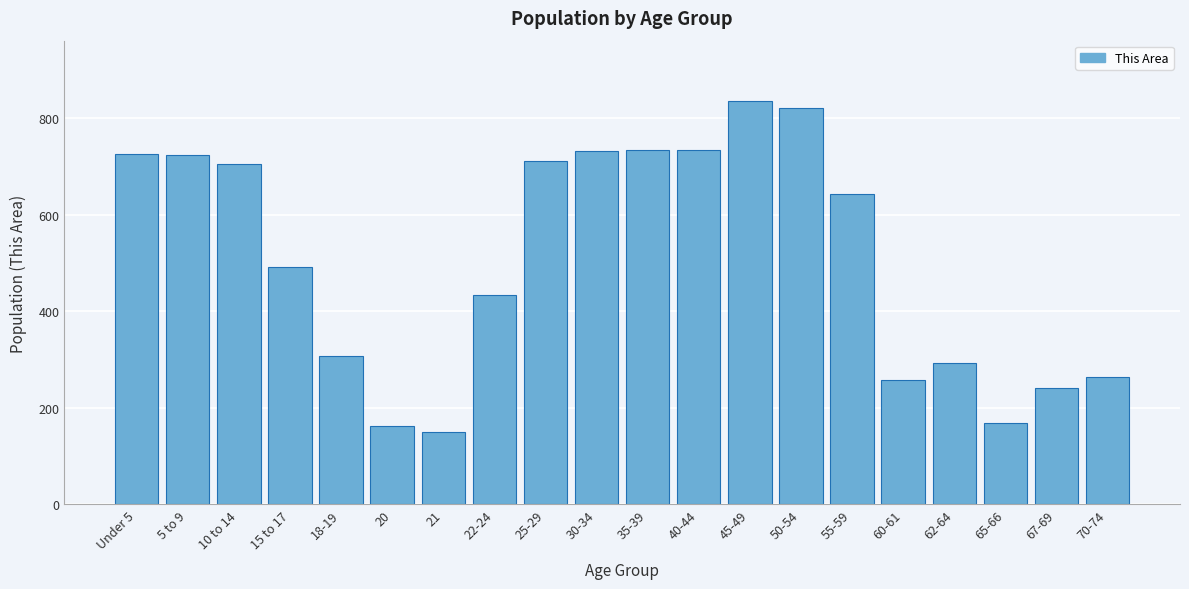

What is the label of the 12th bar from the right?

25-29